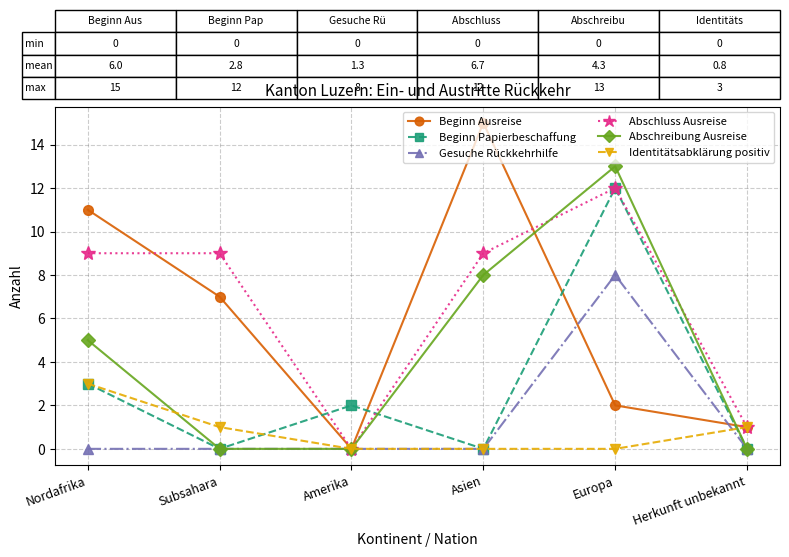

Which category has the highest value in the Identitätsabklärung positiv series?

Nordafrika